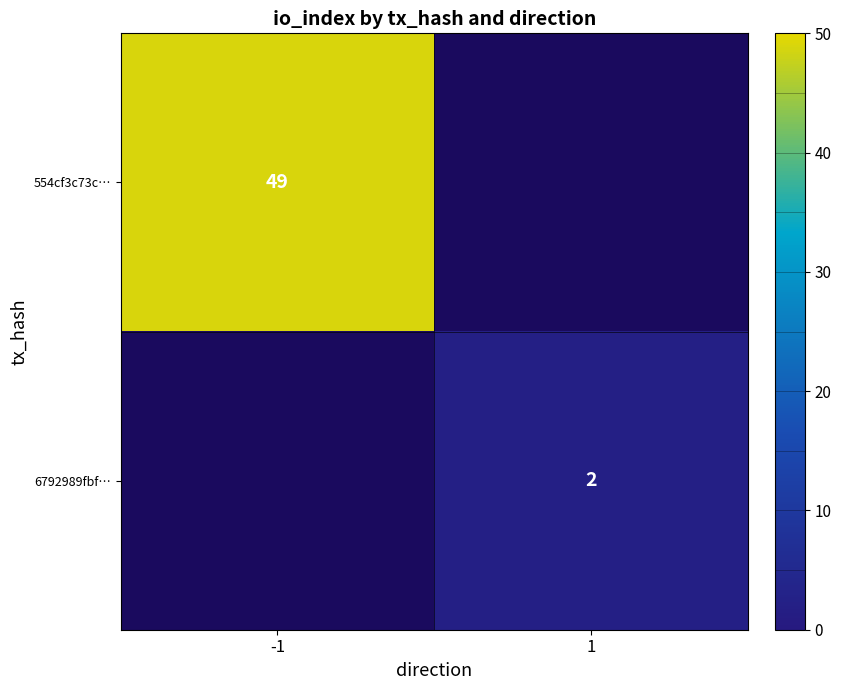

Which has a higher value, 1 or -1?

-1